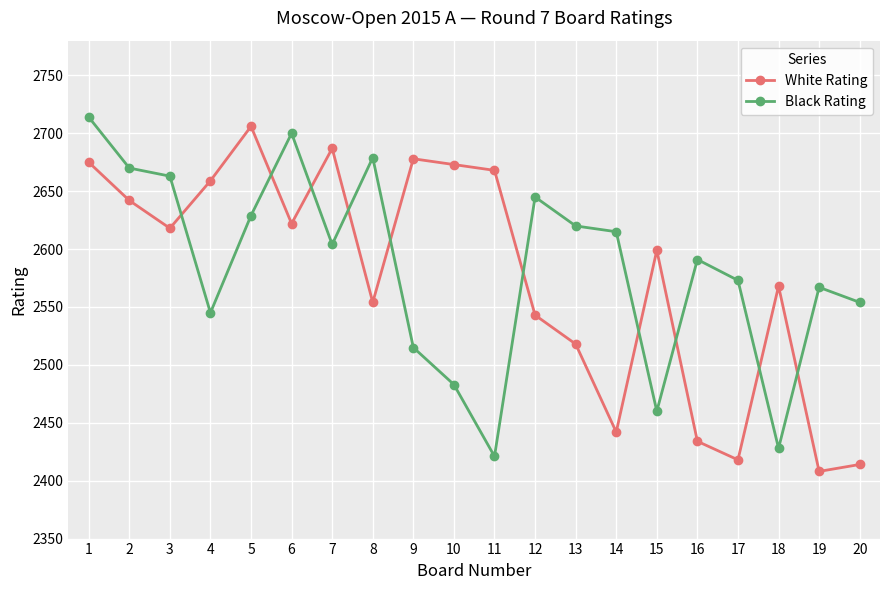

The White Rating series shows 4207 at 2. True or false?

False